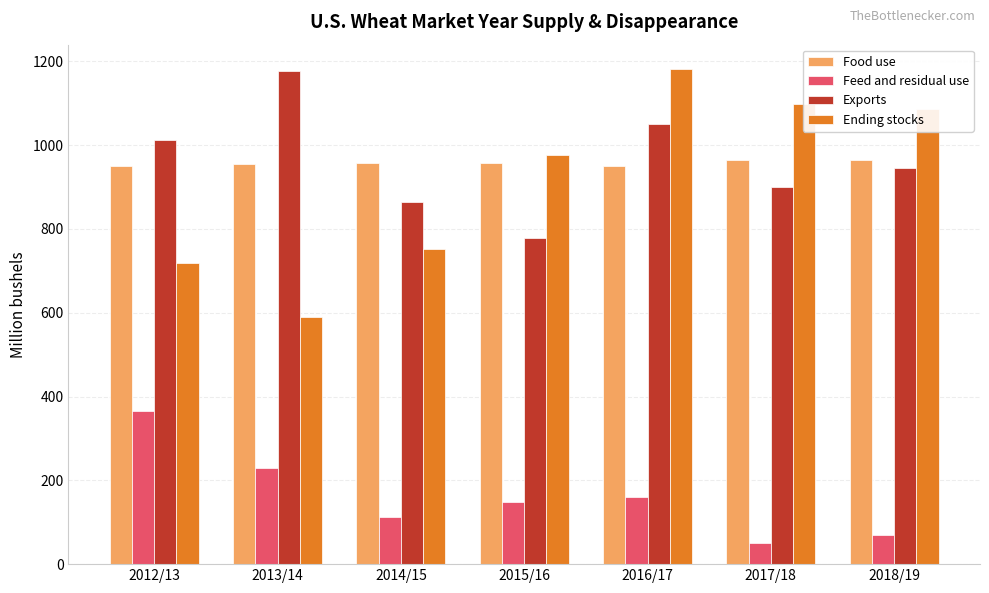

At which category does the chart reach its minimum across all series?

2017/18